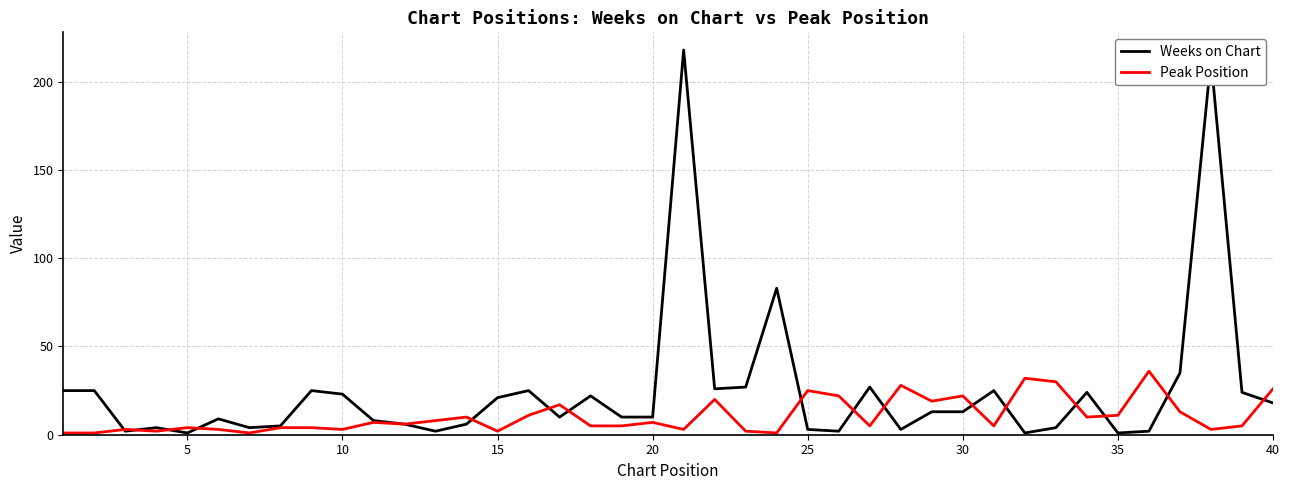

Which series has the largest total across all categories?

Weeks on Chart